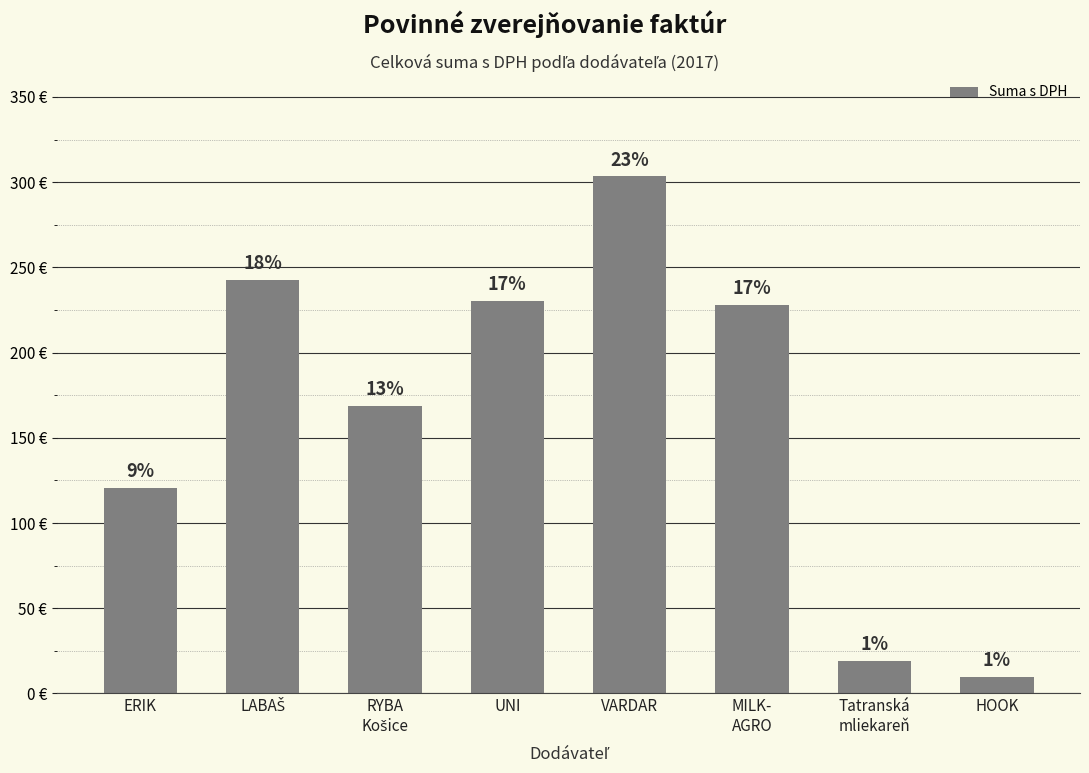

How many data points are less than 228?

4